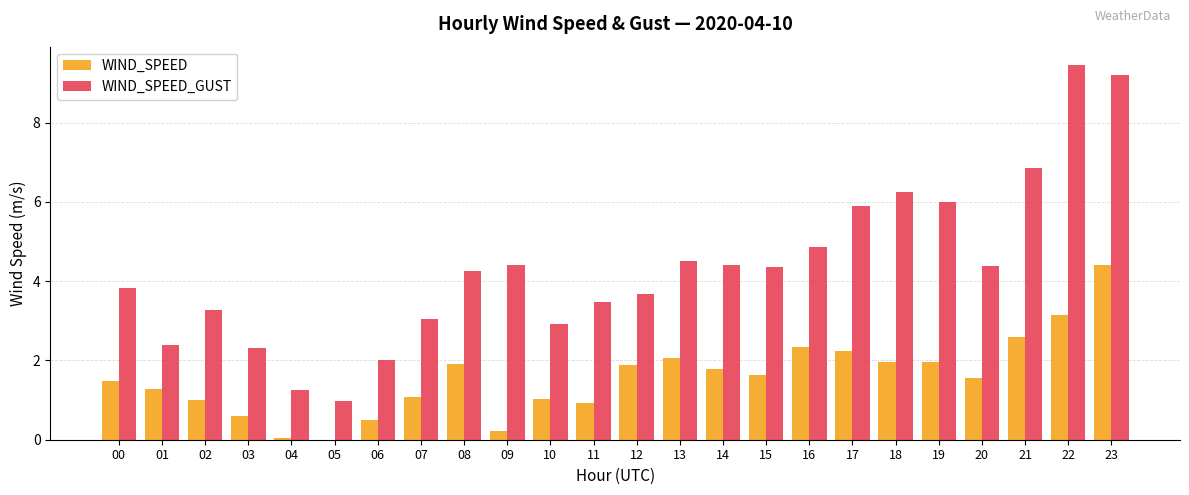

At which category is the sum across all series the highest?

23